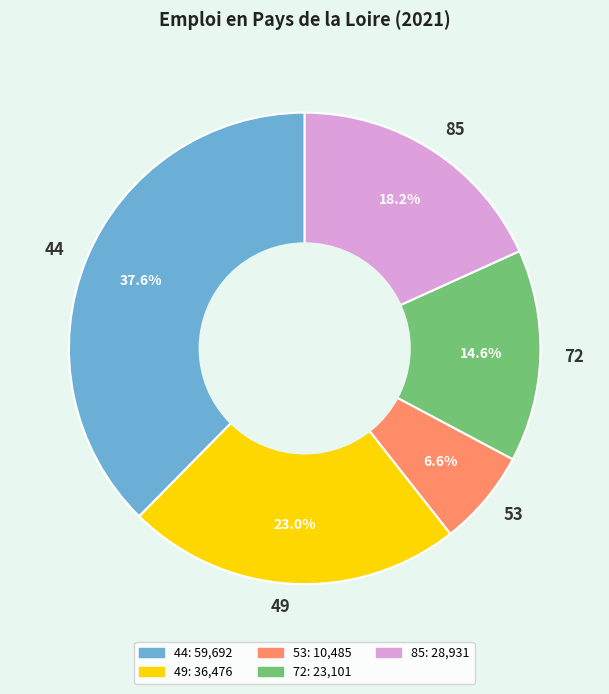

To the nearest percent, what is the difference between the 49 and 44 slice percentages?

15%